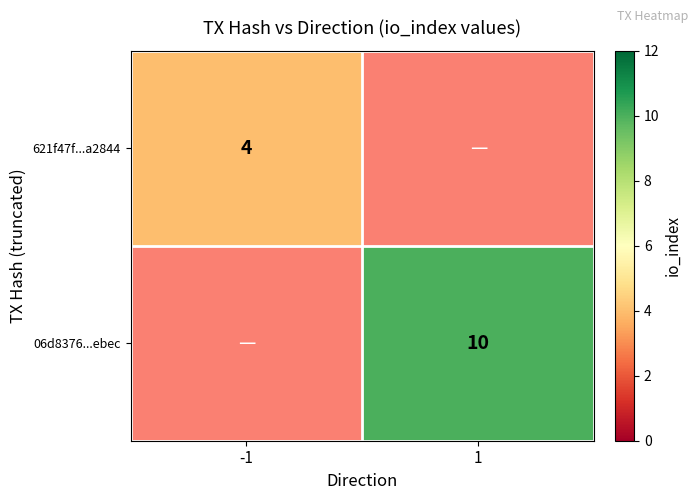

The value of 621f47f...a2844 at -1 is 6. True or false?

False